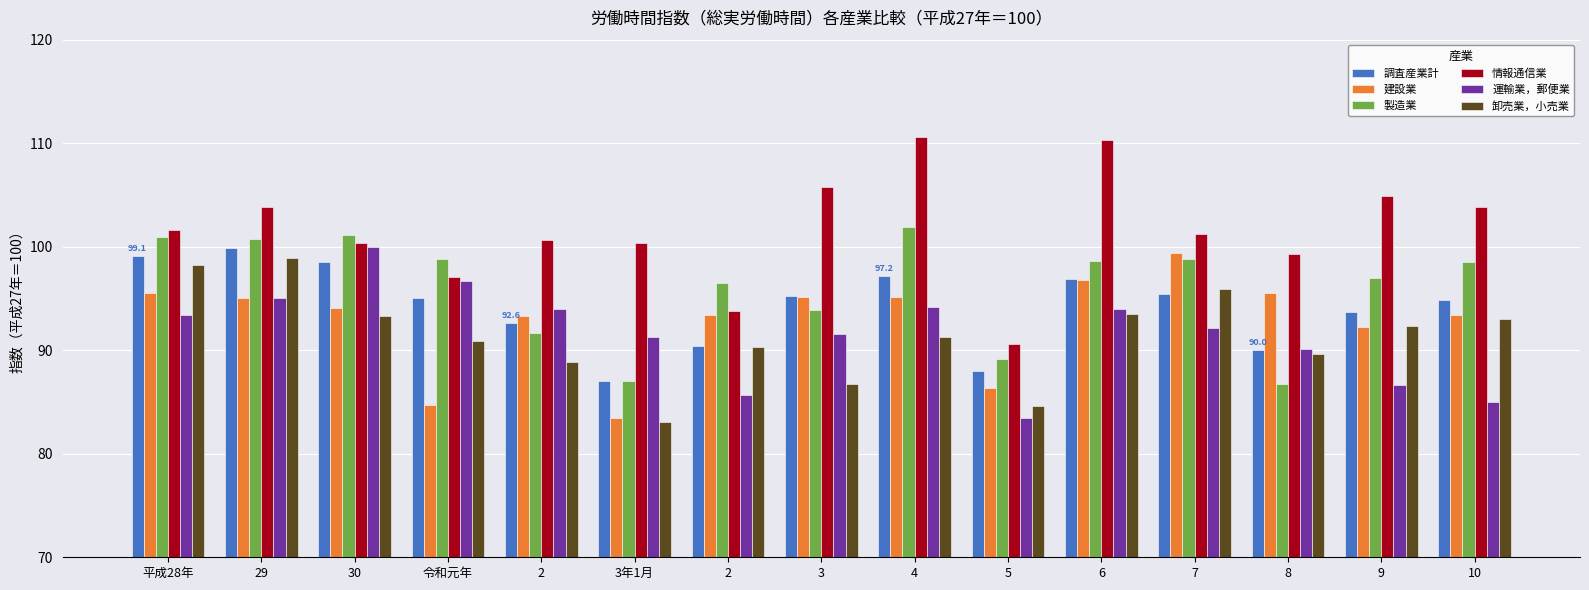

Which series has the widest spread of values?

情報通信業